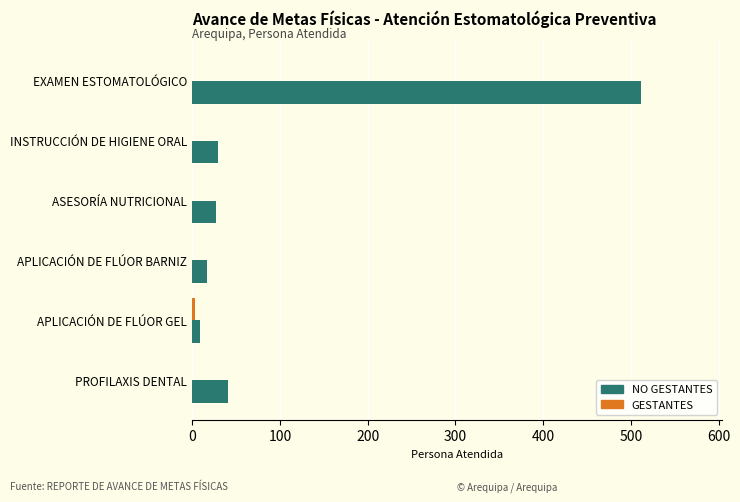

At which category is the sum across all series the highest?

EXAMEN ESTOMATOLÓGICO